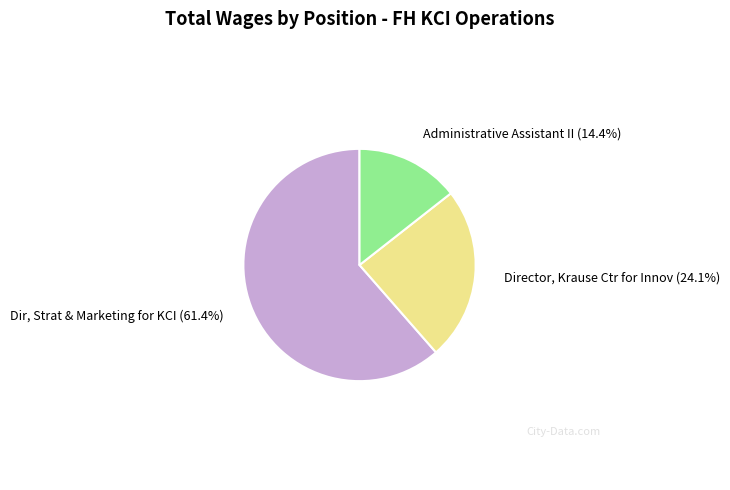

Is there a majority slice in this chart?

Yes